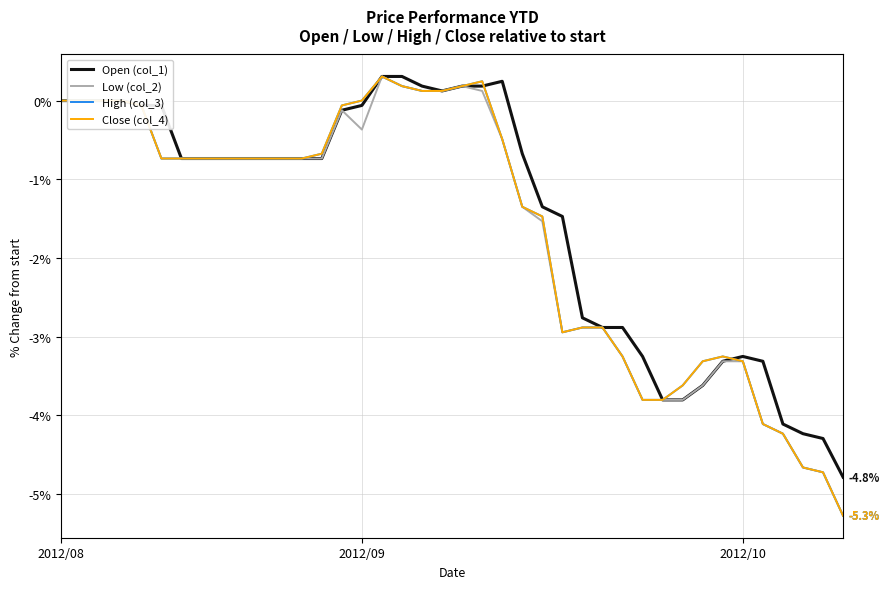

What is the difference between the maximum and minimum values in the High (col_3) series?

5.6